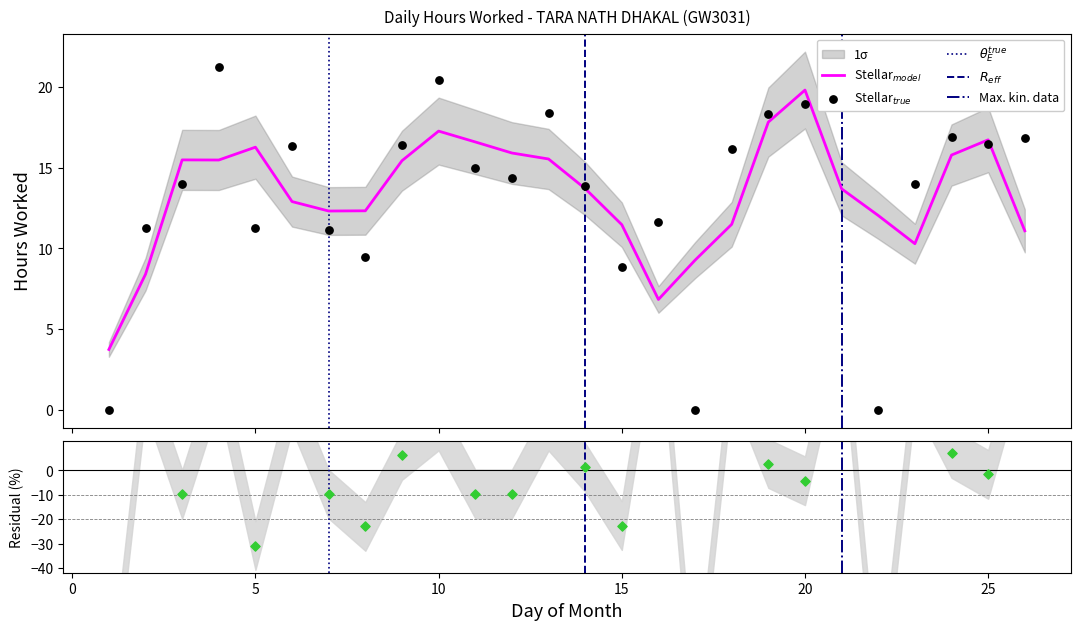

What is the change in value from 2 to 24?

+5.6